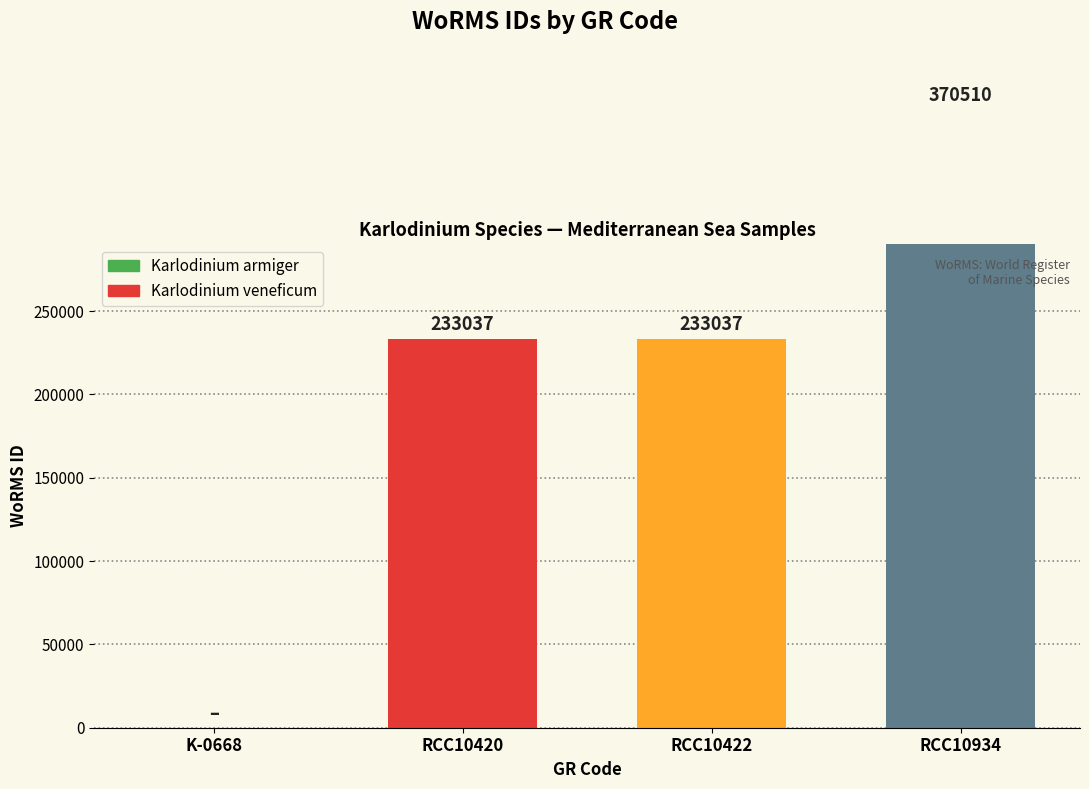

What is the label of the 2nd bar from the right?

RCC10422